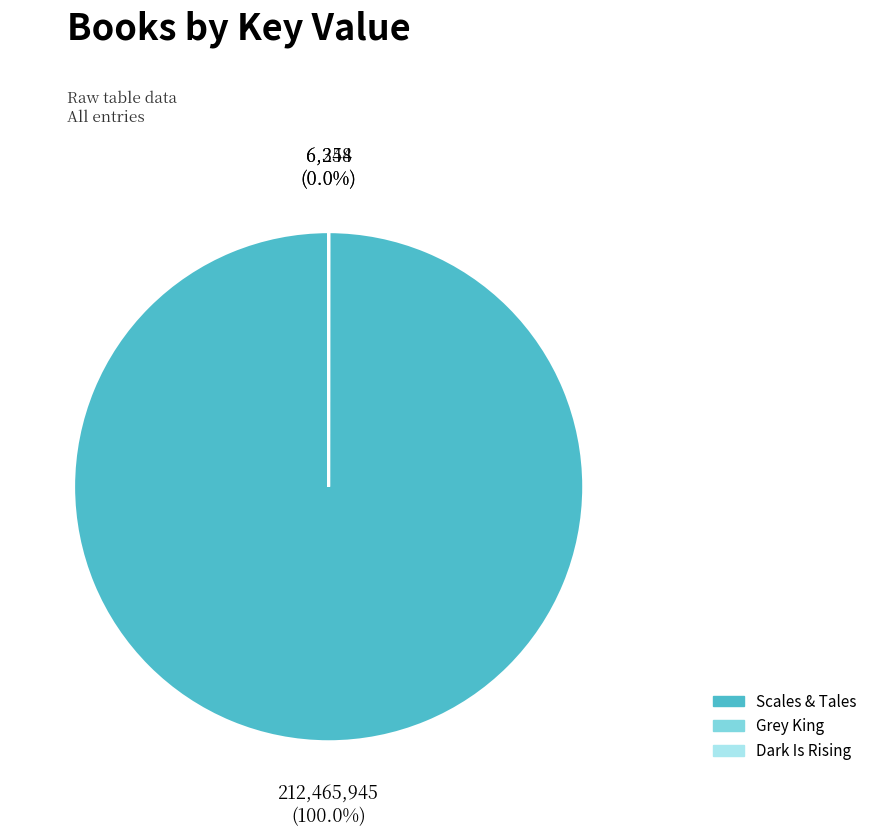

The Scales & Tales slice represents 100% of the pie. True or false?

True